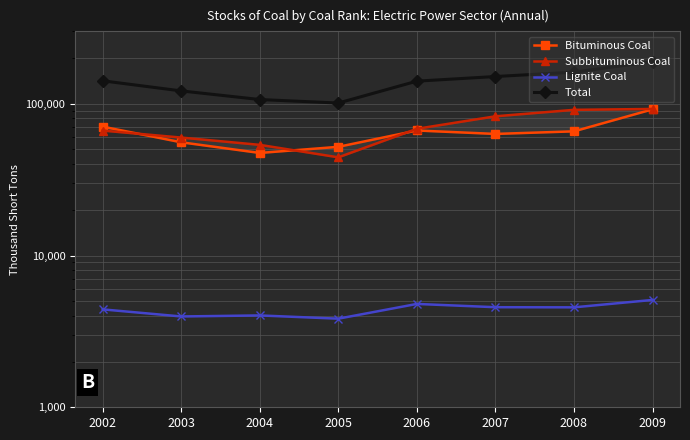

At which category is the sum across all series the highest?

2009